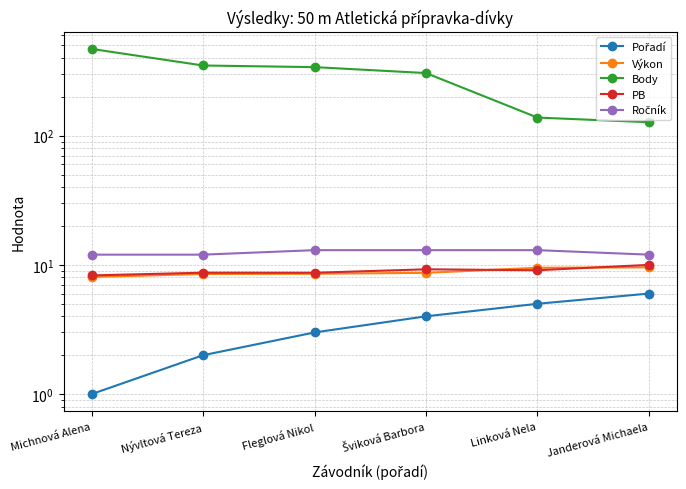

True or false: Ročník has a value of 12.0 at Janderová Michaela.

True